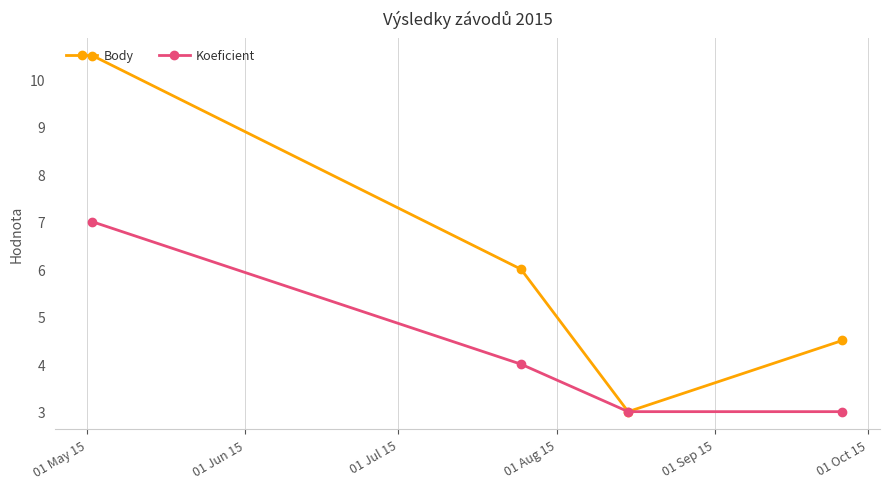

In Body, how many points are lower than both neighbors (excluding endpoints)?

1